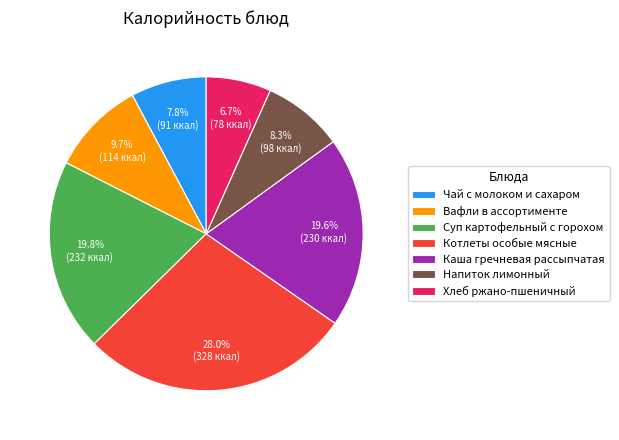

Does Котлеты особые мясные represent more than half of the total?

No